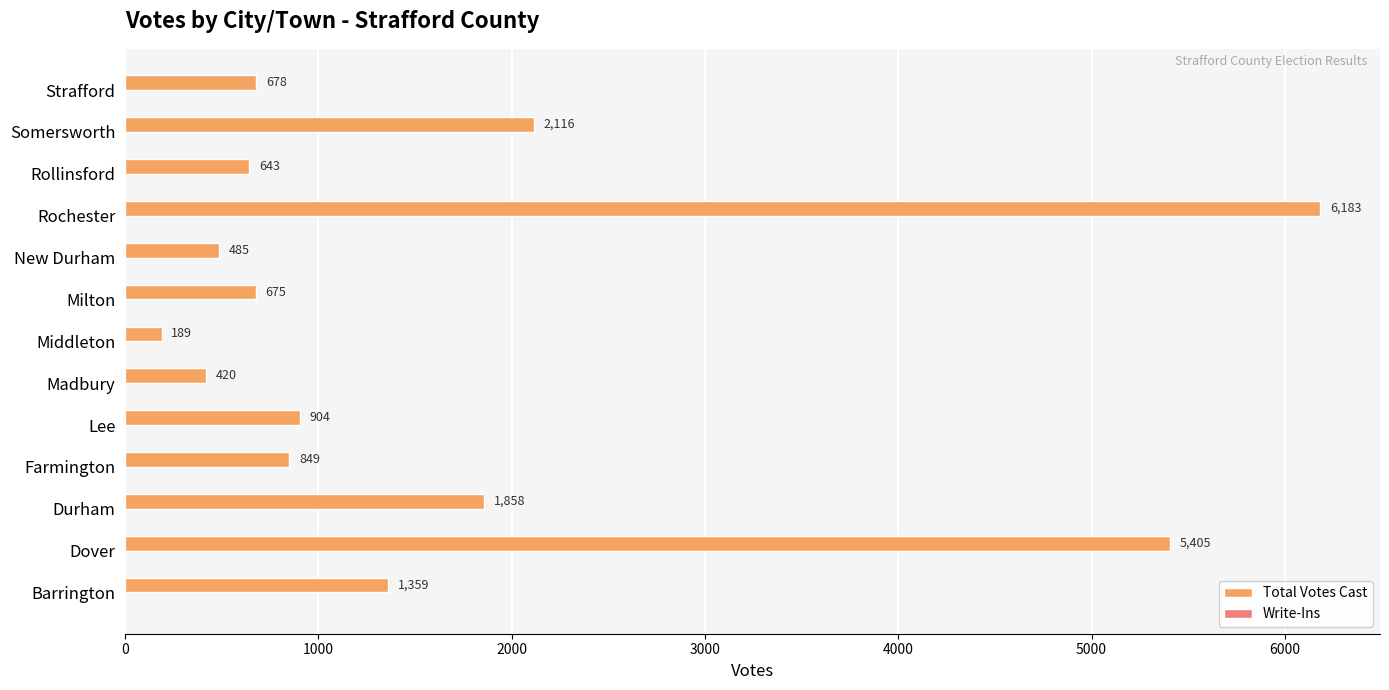

How many bars are there in total?

13